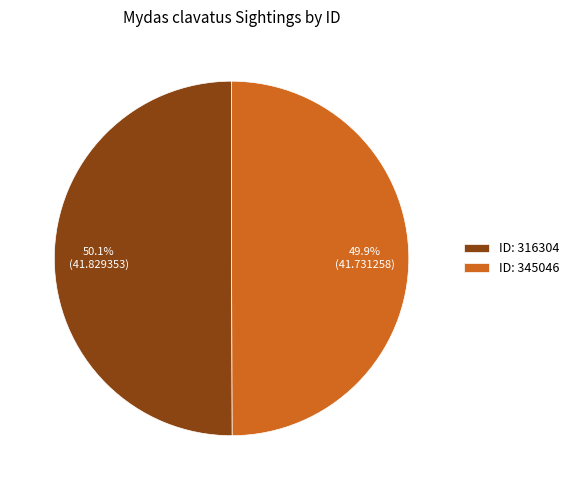

Is there a majority slice in this chart?

Yes